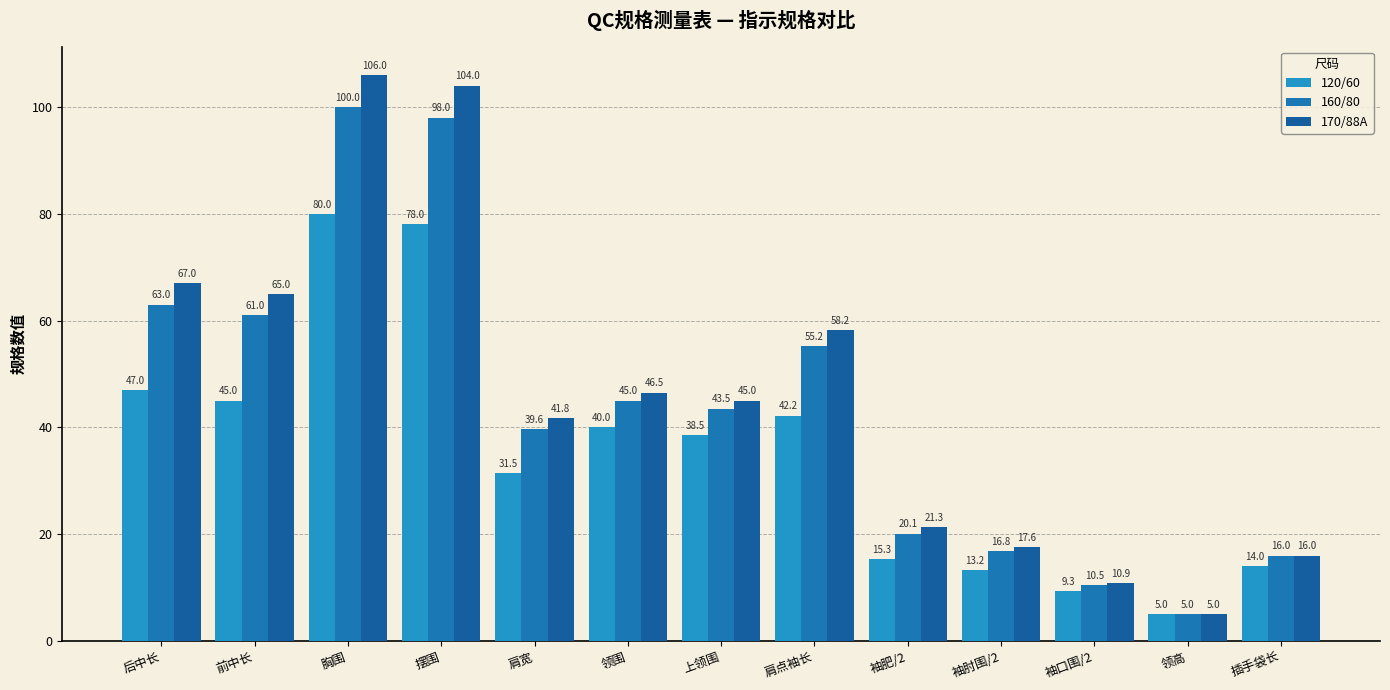

Rank the series by their maximum value, from highest to lowest.

170/88A, 160/80, 120/60